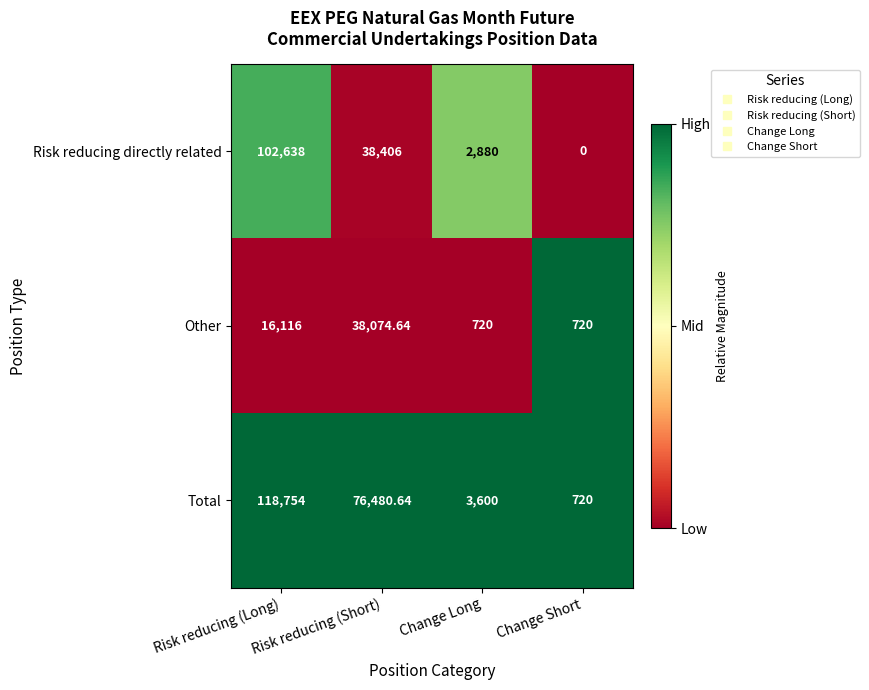

Which series has the largest total across all categories?

Total